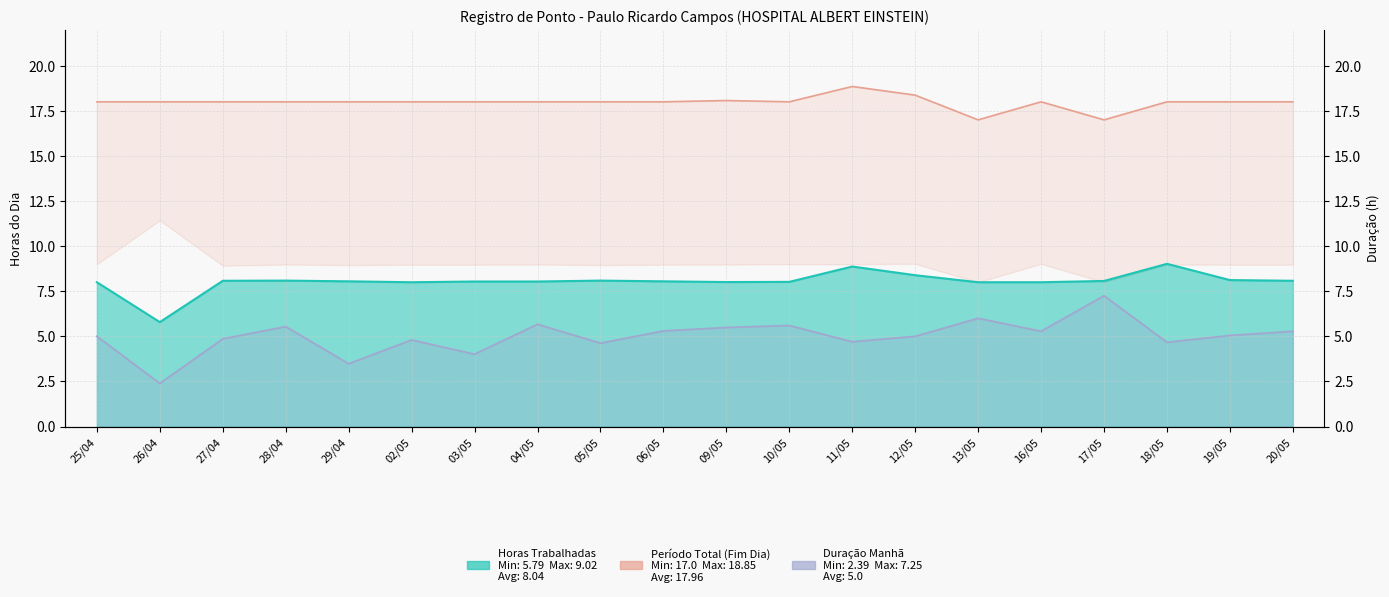

Which category has the lowest value across all series?

26/04